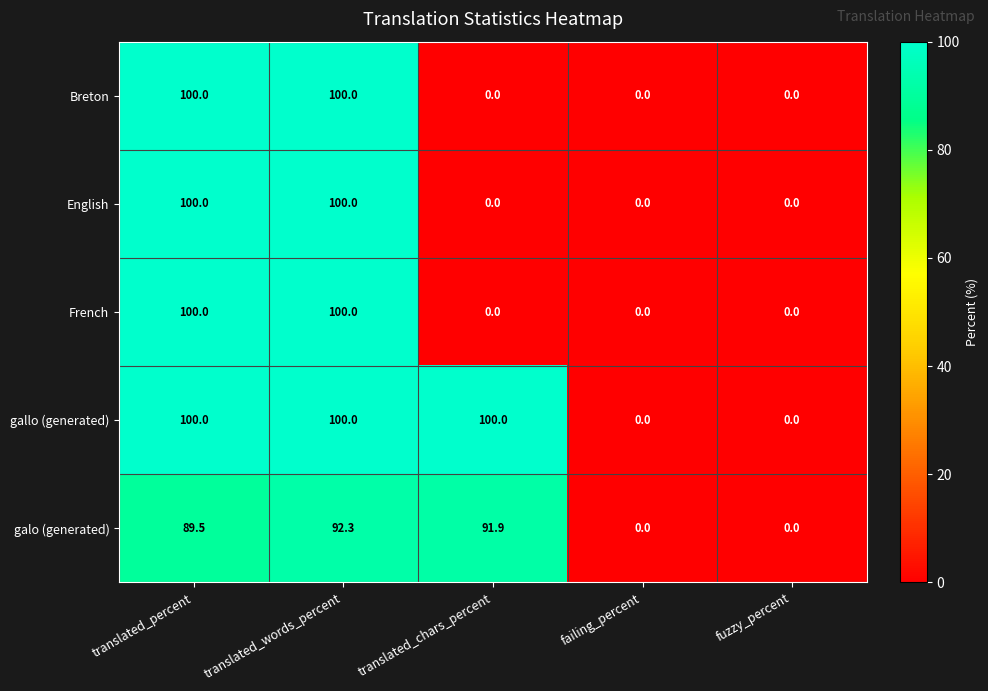

Reading left to right, list all the values displayed in this chart.

Breton: translated_percent=100.0	translated_words_percent=100.0	translated_chars_percent=0.0	failing_percent=0.0	fuzzy_percent=0.0
English: translated_percent=100.0	translated_words_percent=100.0	translated_chars_percent=0.0	failing_percent=0.0	fuzzy_percent=0.0
French: translated_percent=100.0	translated_words_percent=100.0	translated_chars_percent=0.0	failing_percent=0.0	fuzzy_percent=0.0
gallo (generated): translated_percent=100.0	translated_words_percent=100.0	translated_chars_percent=100.0	failing_percent=0.0	fuzzy_percent=0.0
galo (generated): translated_percent=89.5	translated_words_percent=92.3	translated_chars_percent=91.9	failing_percent=0.0	fuzzy_percent=0.0